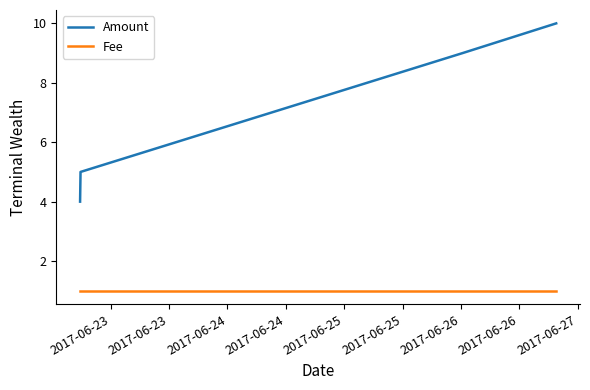

What is the difference between the maximum and second lowest values in the Amount series?

5